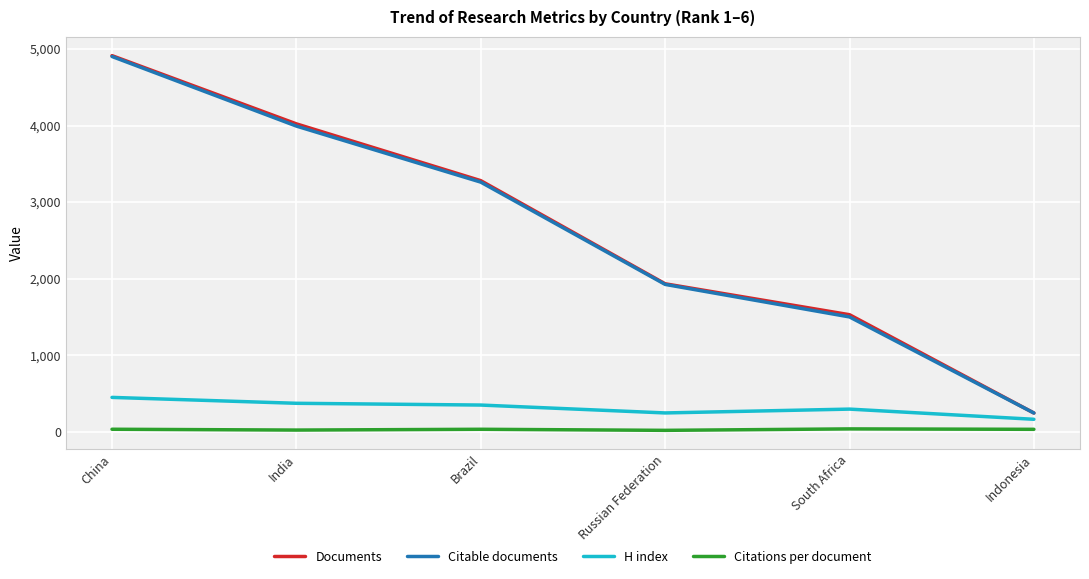

True or false: H index has a value of 94.8 at Brazil.

False